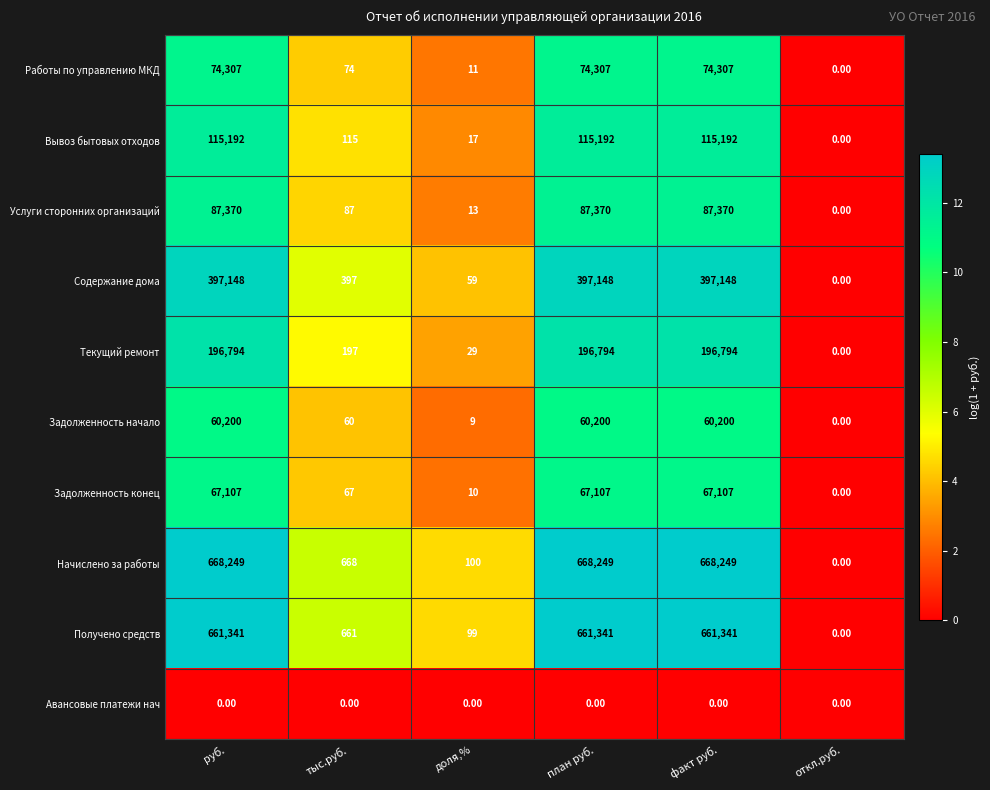

Which series has the widest spread of values?

Начислено за работы